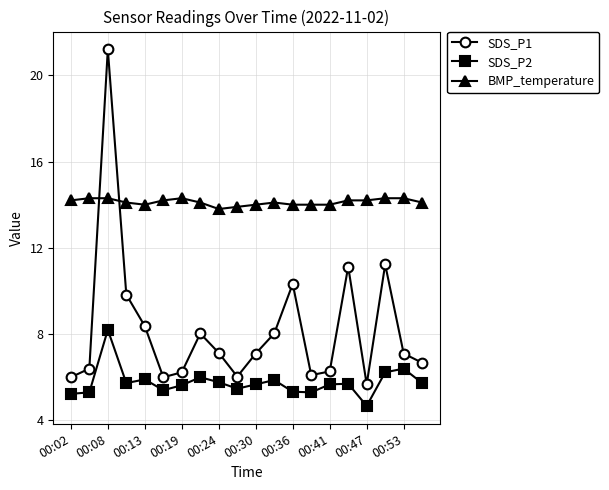

What is the average value of the SDS_P1 series?

8.2